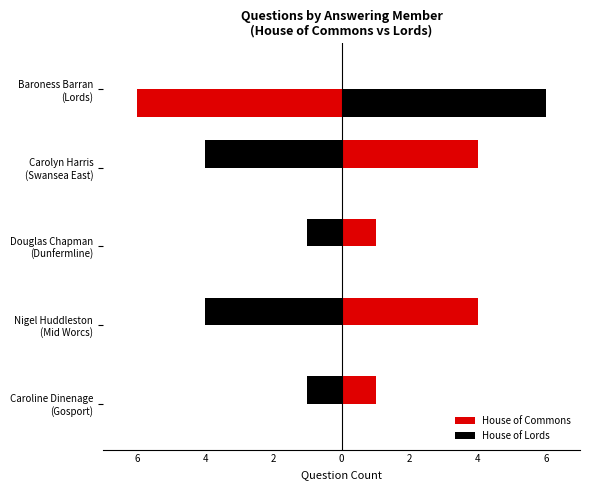

How many House of Commons values are between 1 and 4?

4